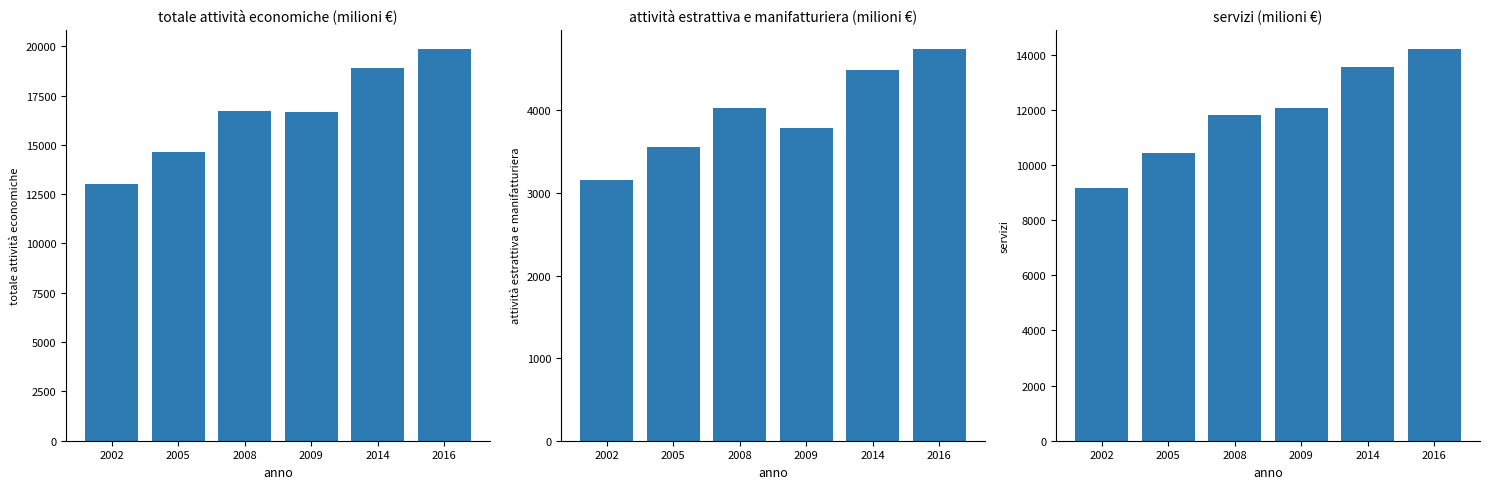

How many values in the servizi series are below 12077?

3